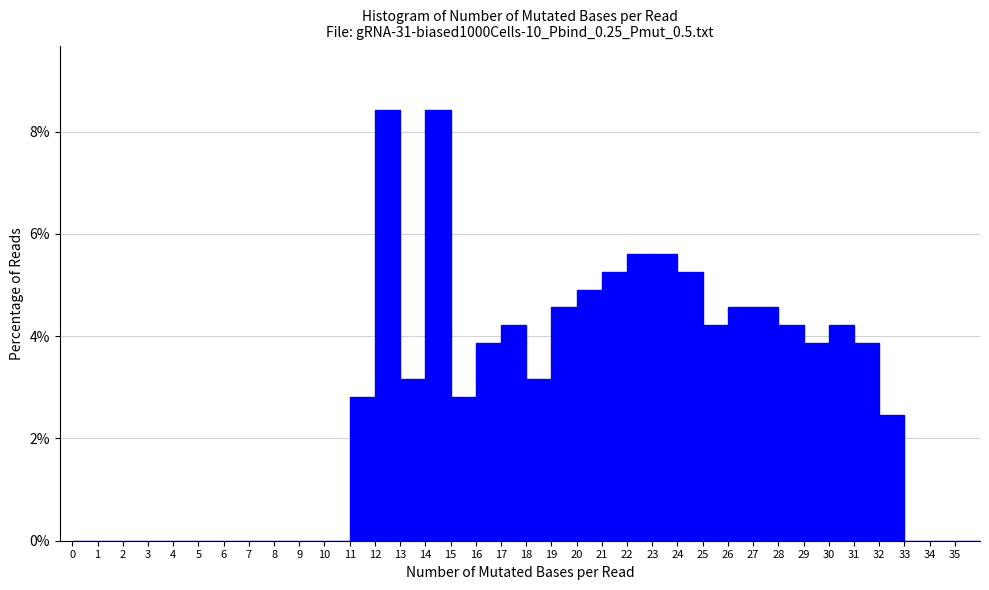

How tall is the bar that spans 17 to 18 on the x-axis? The values are not printed on the chart, so give them approximately, as read against the axis.

4.2